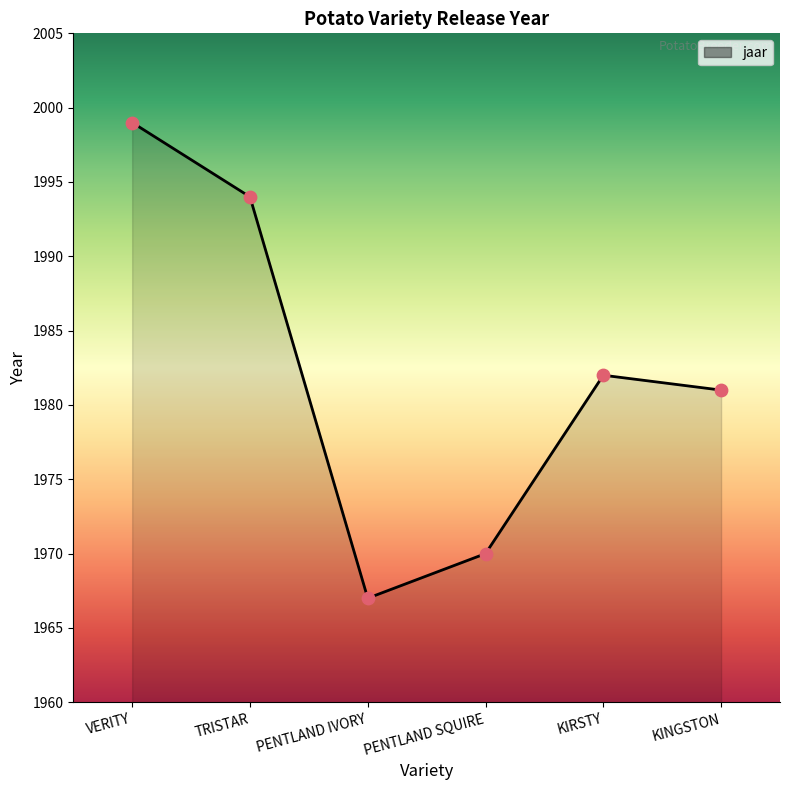

Approximately how many times larger is the value at KIRSTY compared to PENTLAND IVORY?

1.0